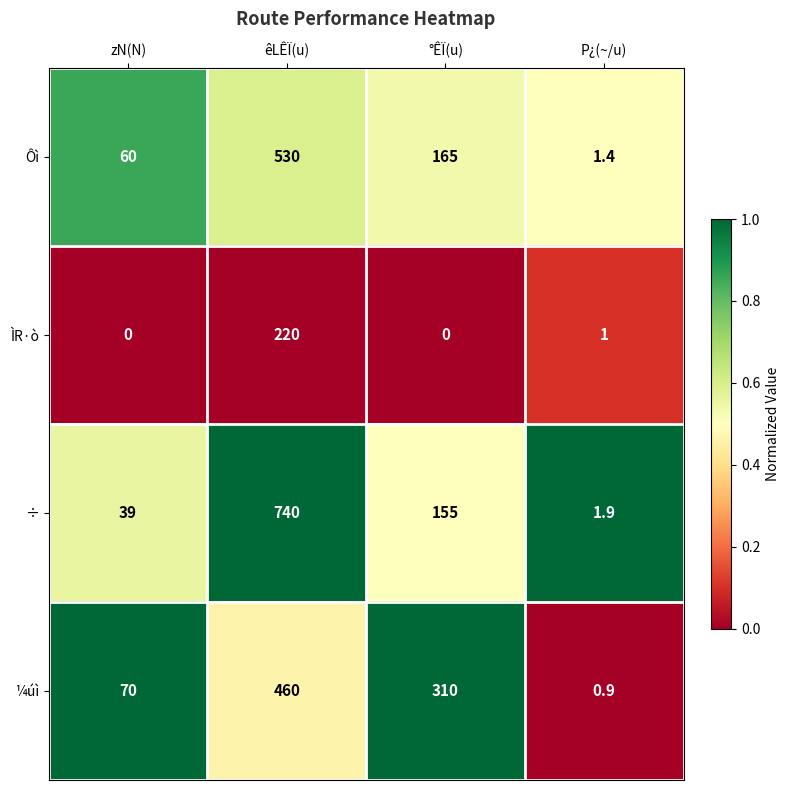

Between °ÊÏ(u) and P¿(~/u), which series saw the biggest shift?

¼úì